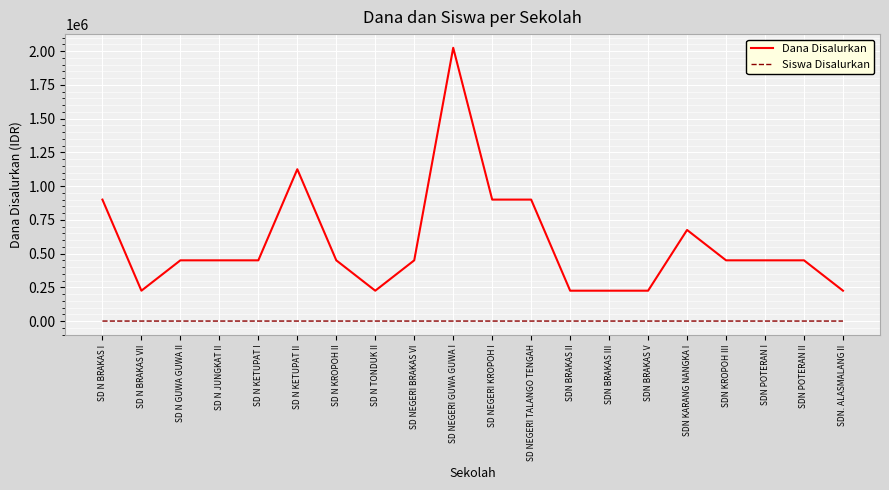

Is the value of Dana Disalurkan at SD N KETUPAT I greater than the value of Siswa Disalurkan at SD NEGERI TALANGO TENGAH?

Yes